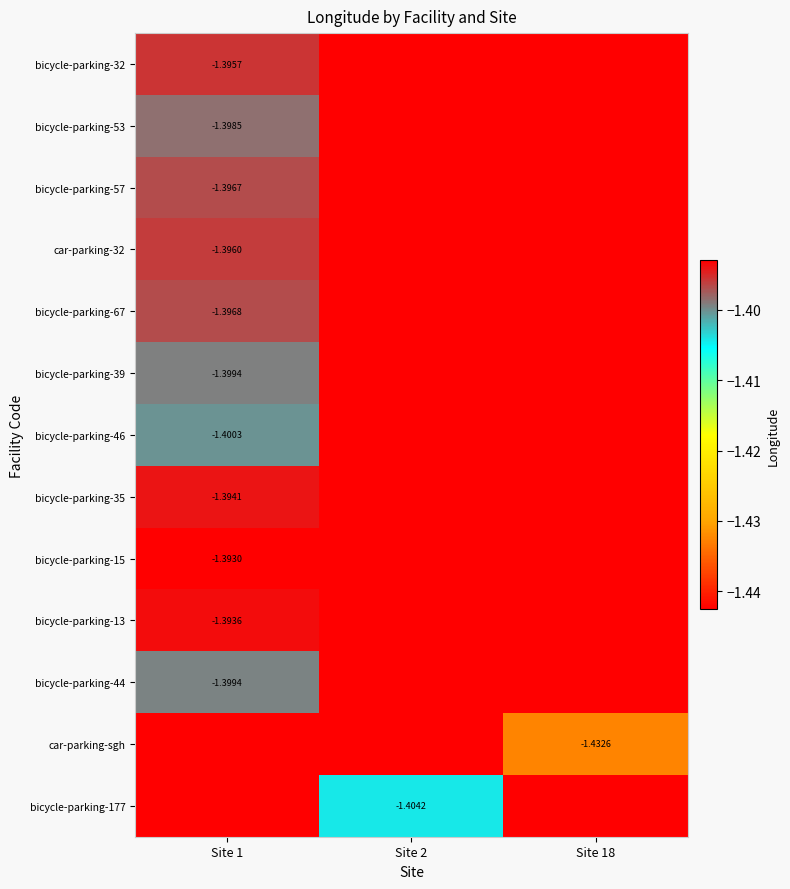

What is the highest value of the bicycle-parking-32 series?

-1.4